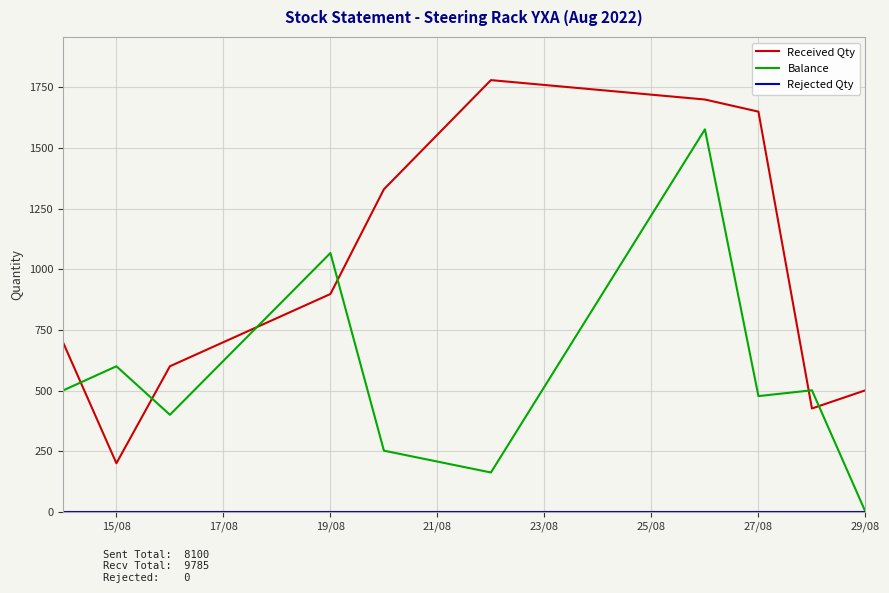

True or false: Balance and Received Qty cross at least once.

True